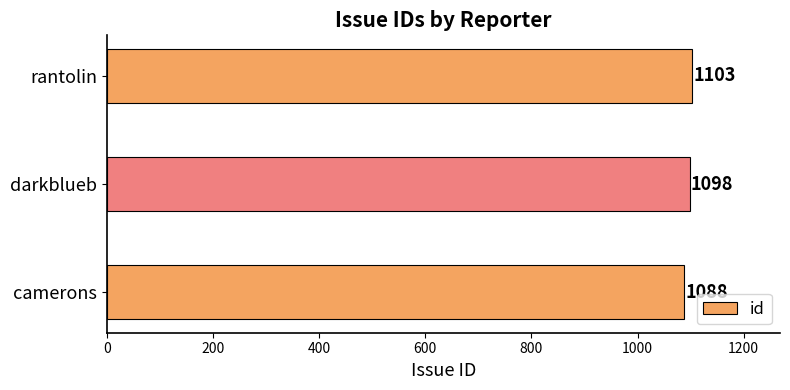

What is the change in value from darkblueb to rantolin?

+5